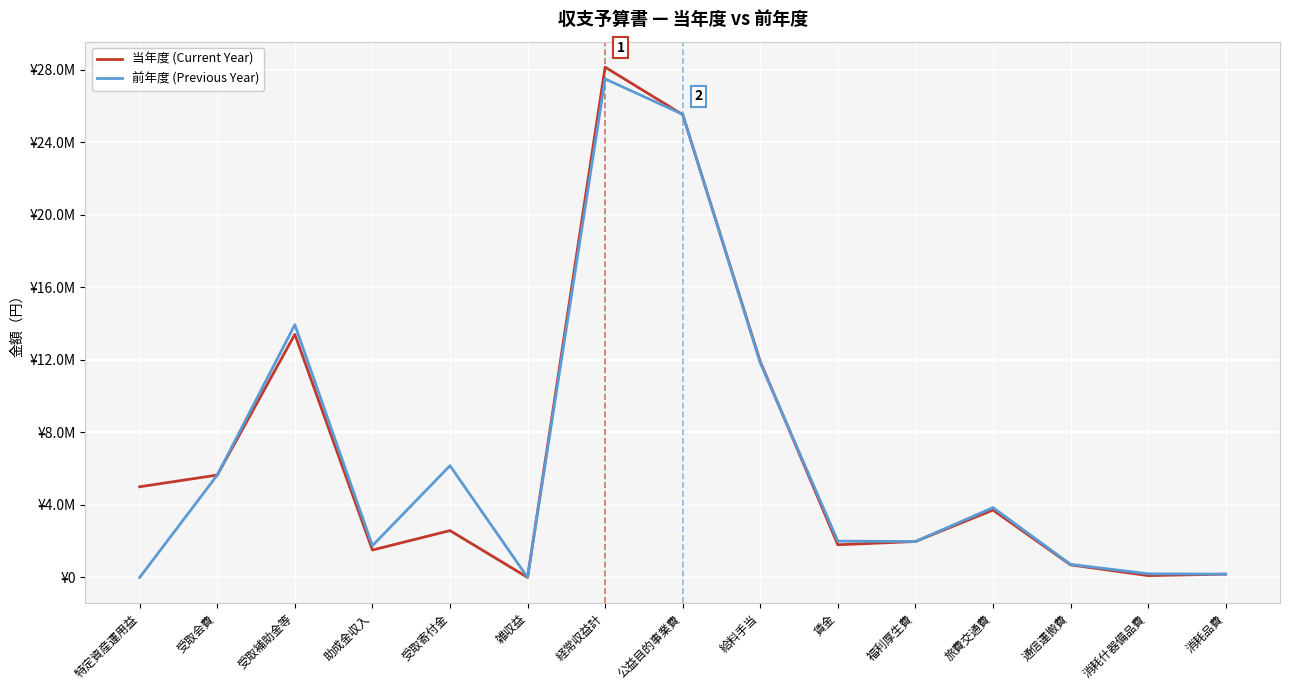

Between 助成金収入 and 雑収益, which series saw the biggest shift?

前年度 (Previous Year)